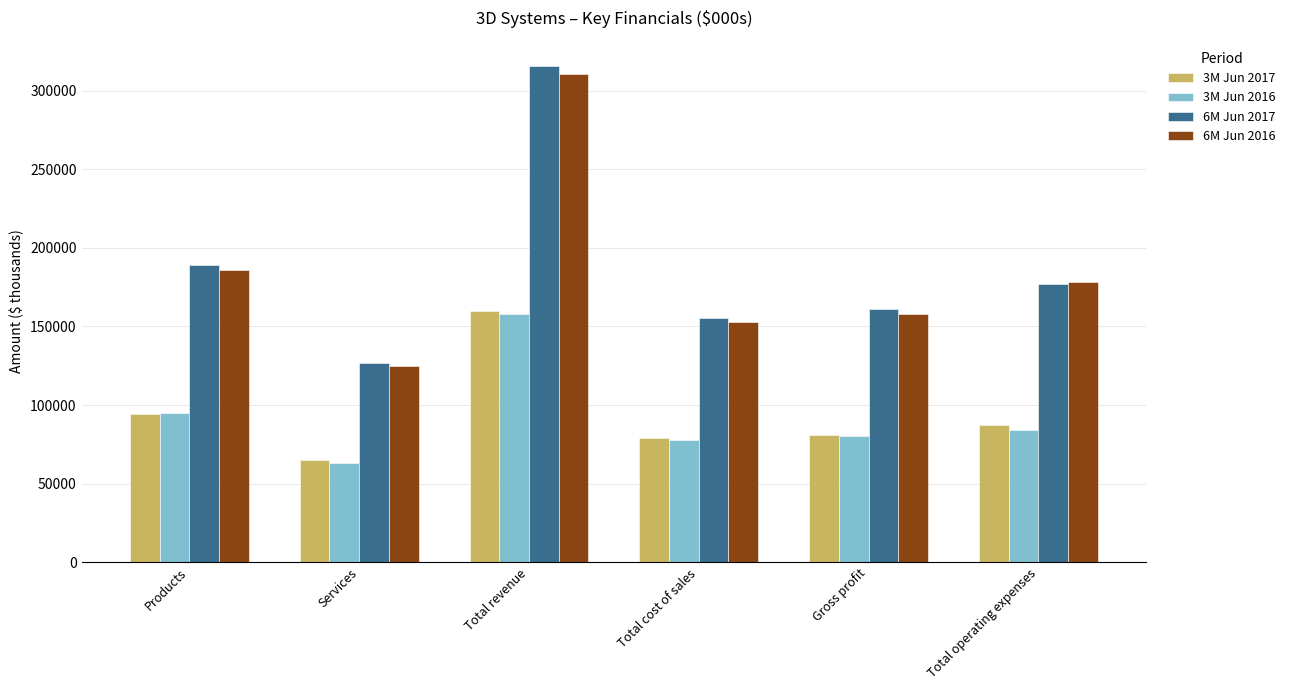

Where does the 3M Jun 2016 series first go above 84128?

Products